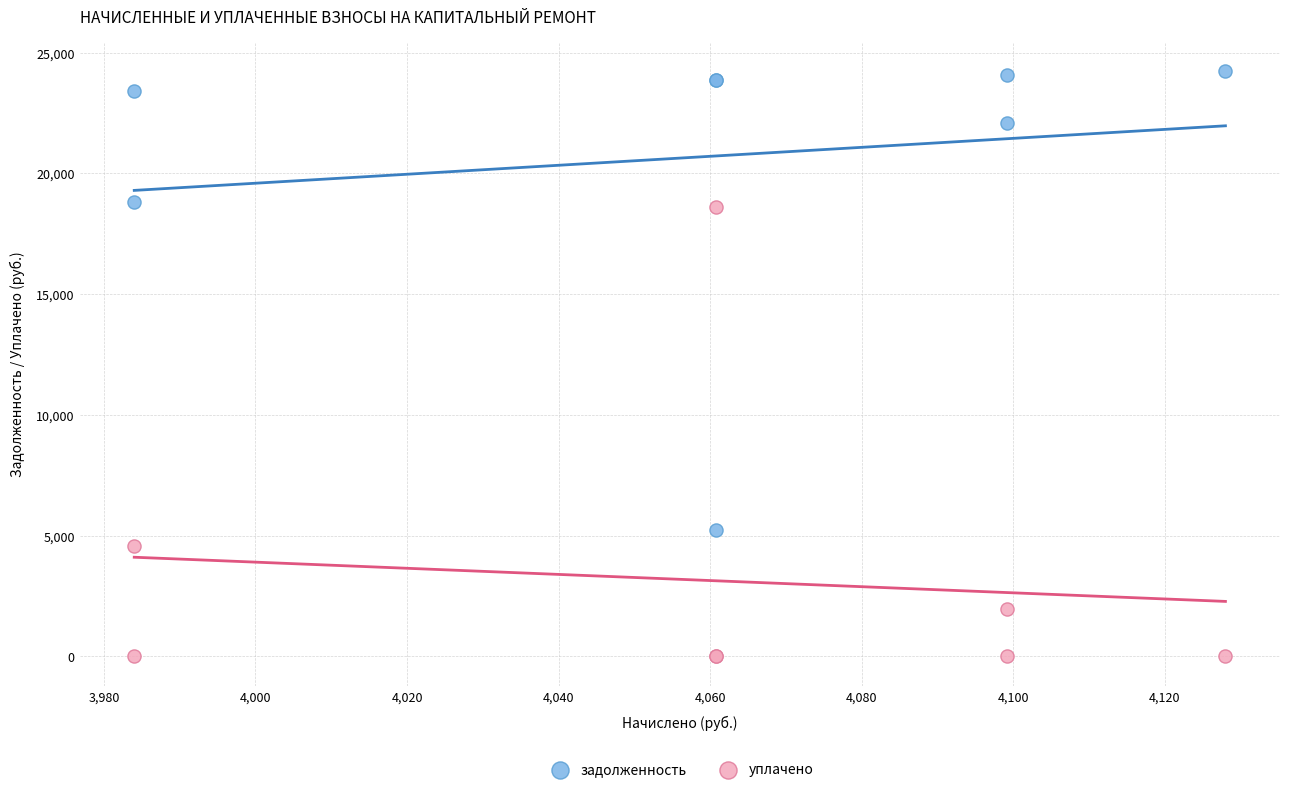

Which series contains the highest Y value?

задолженность